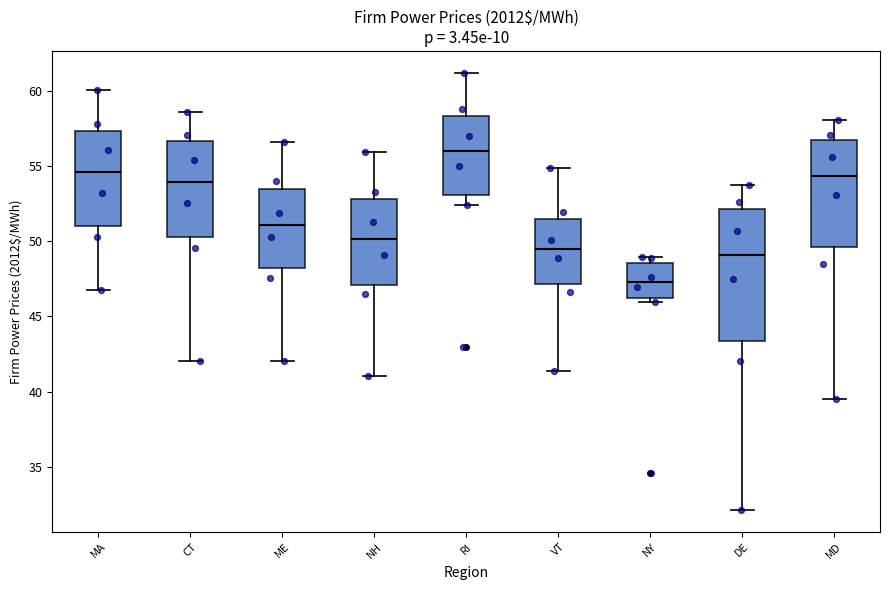

Reading left to right, read every box against the y-axis: the position of its median line, the range the box covers, and the ends of its whiskers. The values are not printed on the chart, so give them approximately, as read against the axis.

MA: median 54.5, box 51.0 to 57.5, whiskers 47.0 to 60.0
CT: median 54.0, box 50.5 to 56.5, whiskers 42.0 to 58.5
ME: median 51.0, box 48.0 to 53.5, whiskers 42.0 to 56.5
NH: median 50.0, box 47.0 to 53.0, whiskers 41.0 to 56.0
RI: median 56.0, box 53.0 to 58.5, whiskers 52.5 to 61.0
VT: median 49.5, box 47.0 to 51.5, whiskers 41.5 to 55.0
NY: median 47.5, box 46.0 to 48.5, whiskers 46.0 (just below the box's lower edge) to 49.0
DE: median 49.0, box 43.5 to 52.0, whiskers 32.0 to 53.5
MD: median 54.5, box 49.5 to 56.5, whiskers 39.5 to 58.0